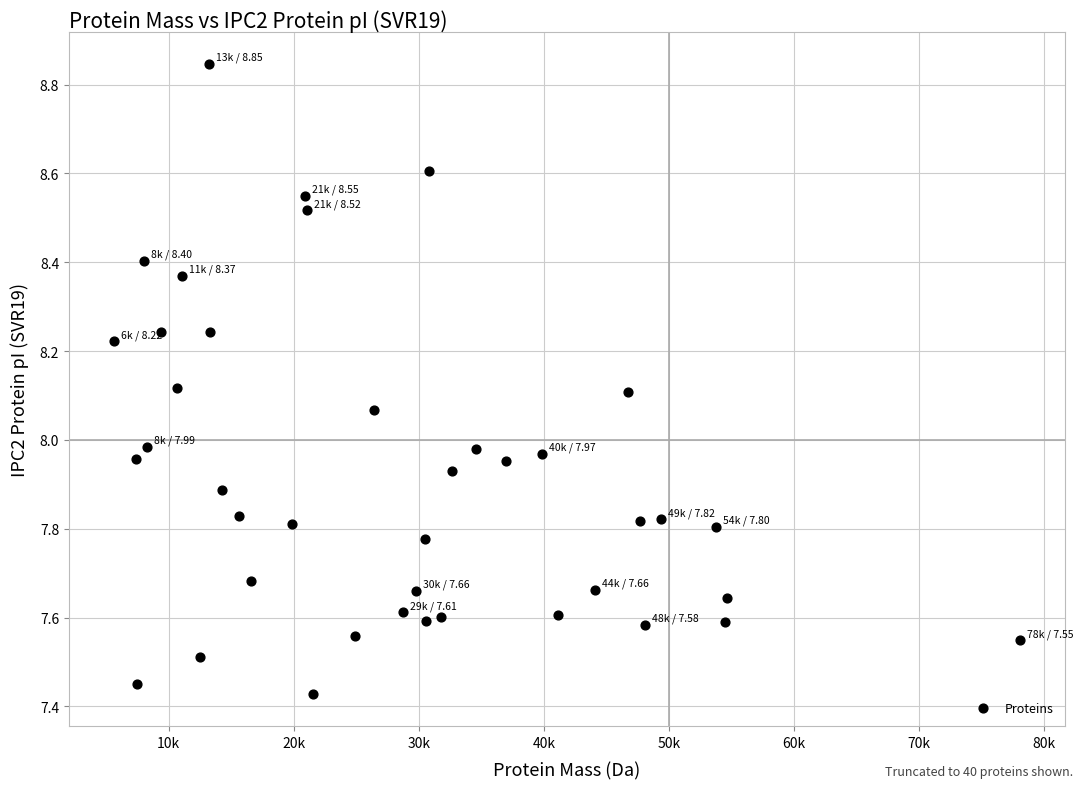

What is the range of X values (max minus min)?

72444.9